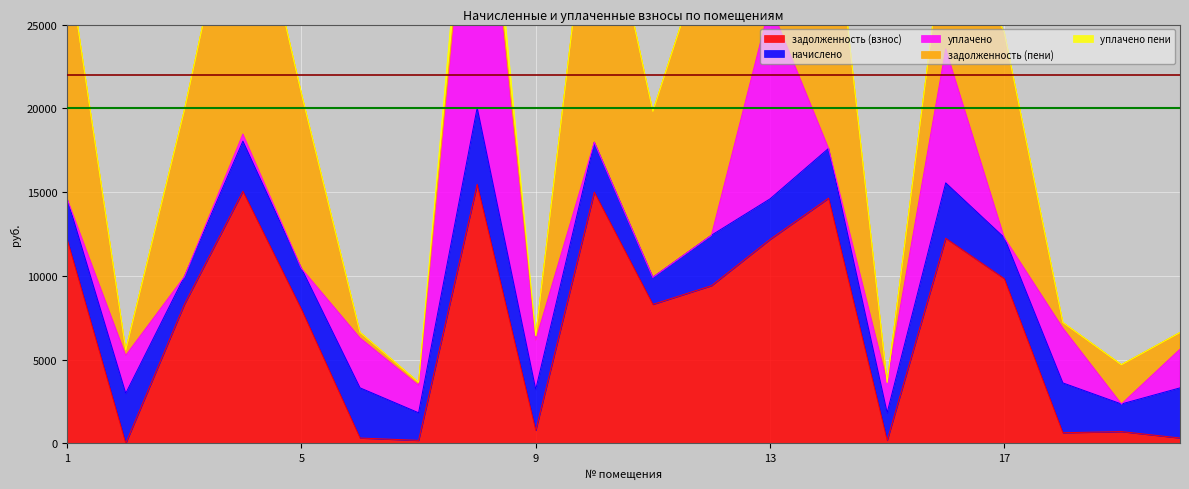

What is the difference between the maximum and second lowest values in the уплачено пени series?

2539.1